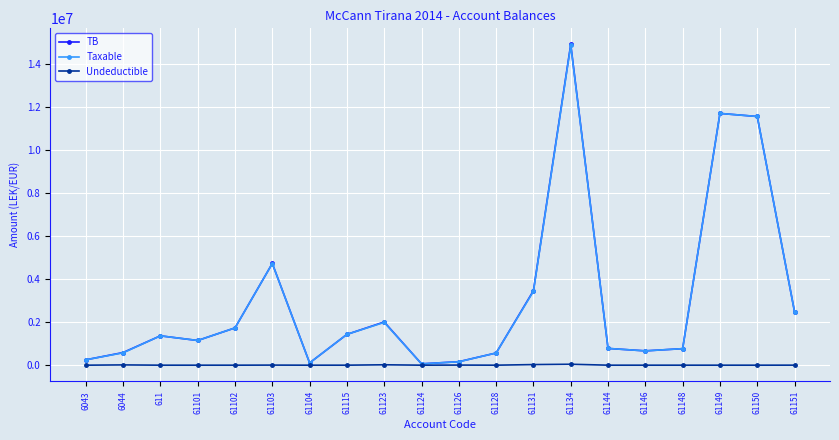

What is the total value across all series at 61102?

3470303.0